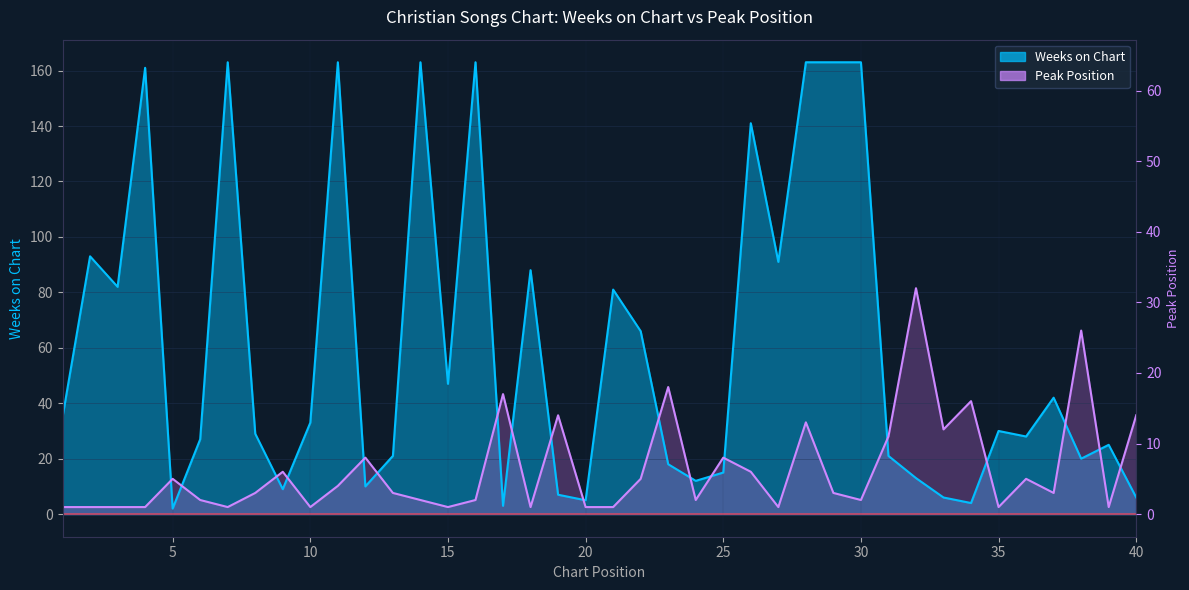

Read the Peak Position value at 26.

15.3